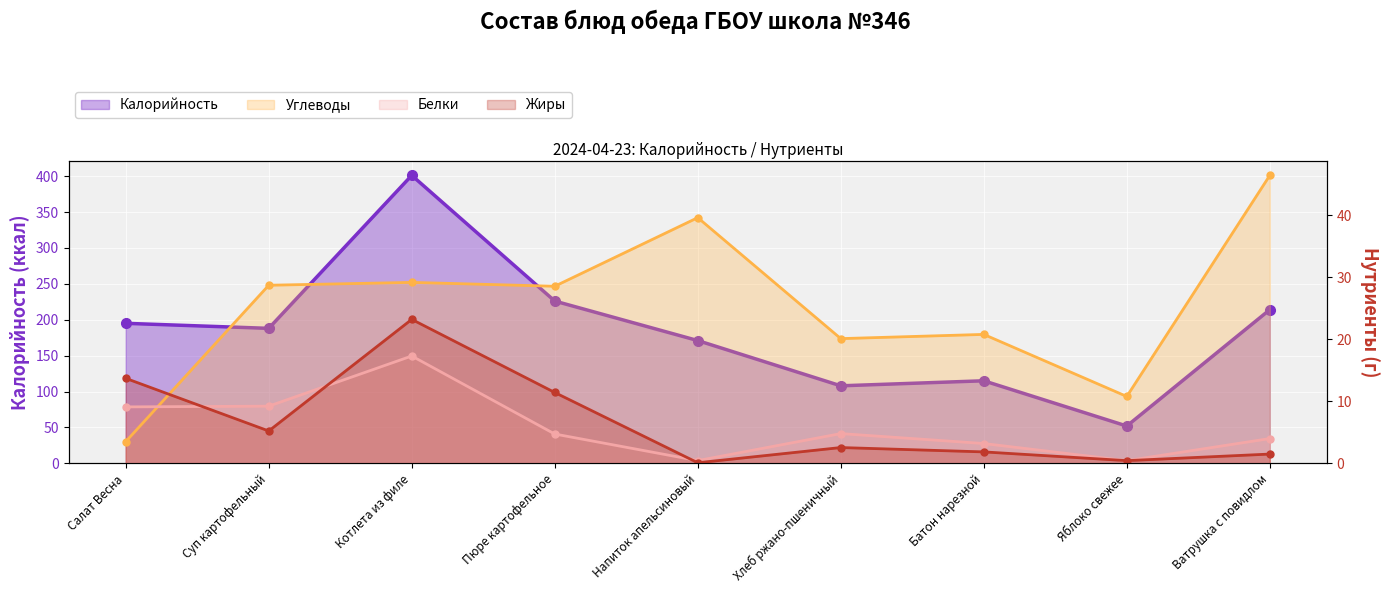

Does the chart display data point markers on the line(s)?

Yes